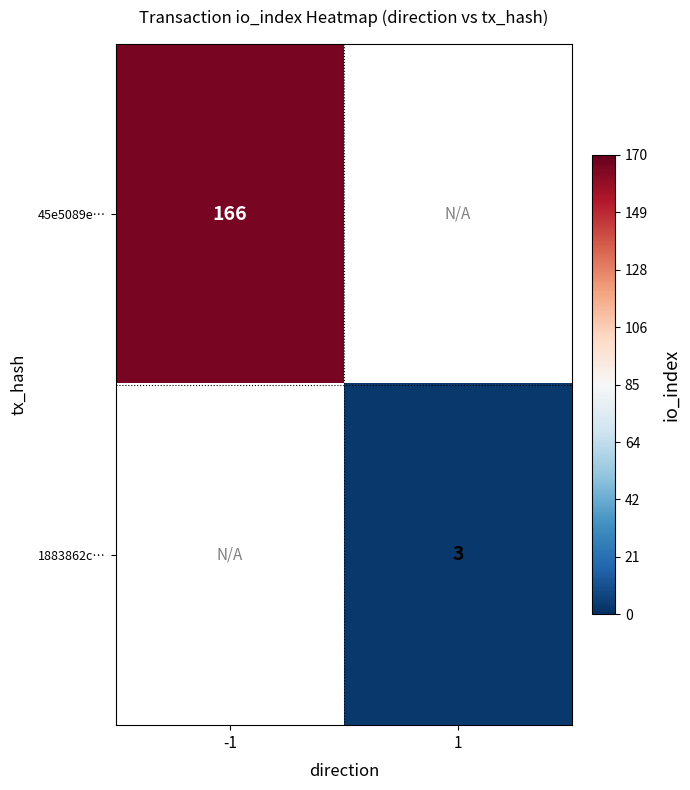

True or false: 45e5089e… has a value of 166 at -1.

True